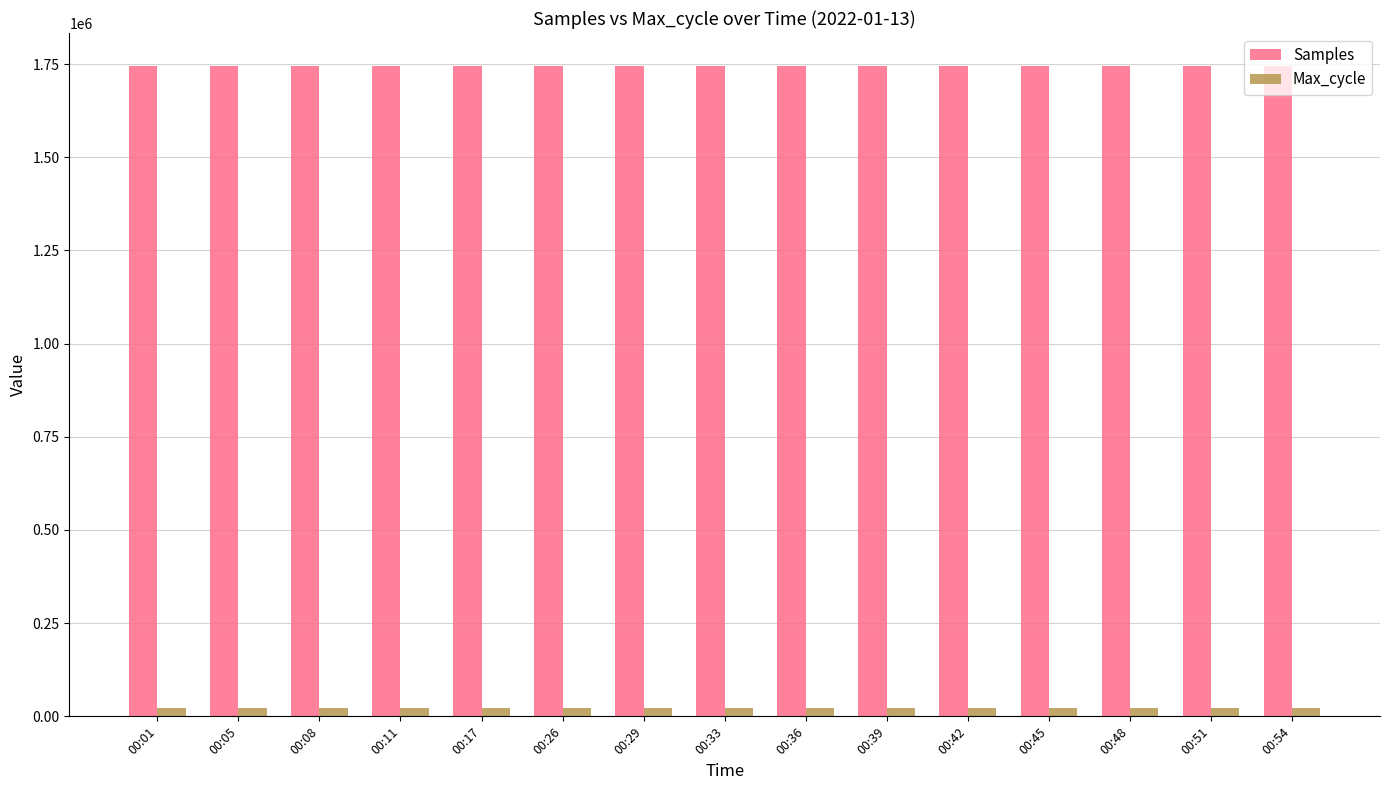

Is the value of Samples at 00:05 greater than the value of Max_cycle at 00:26?

Yes